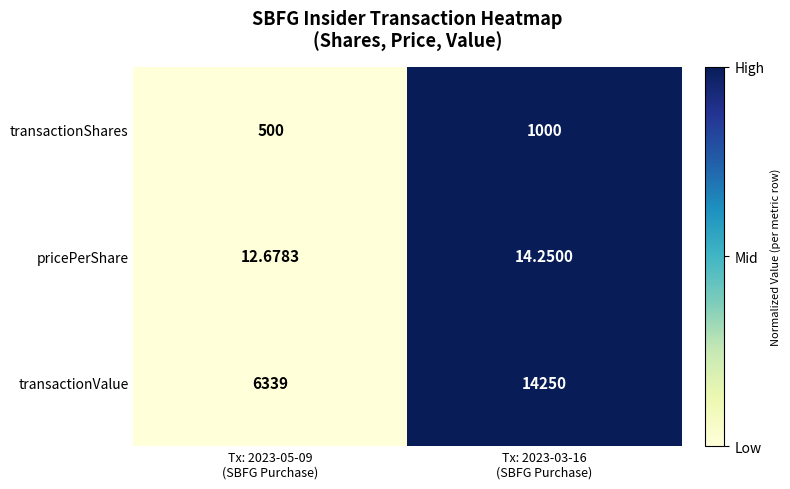

Rank the series by their maximum value, from lowest to highest.

pricePerShare, transactionShares, transactionValue